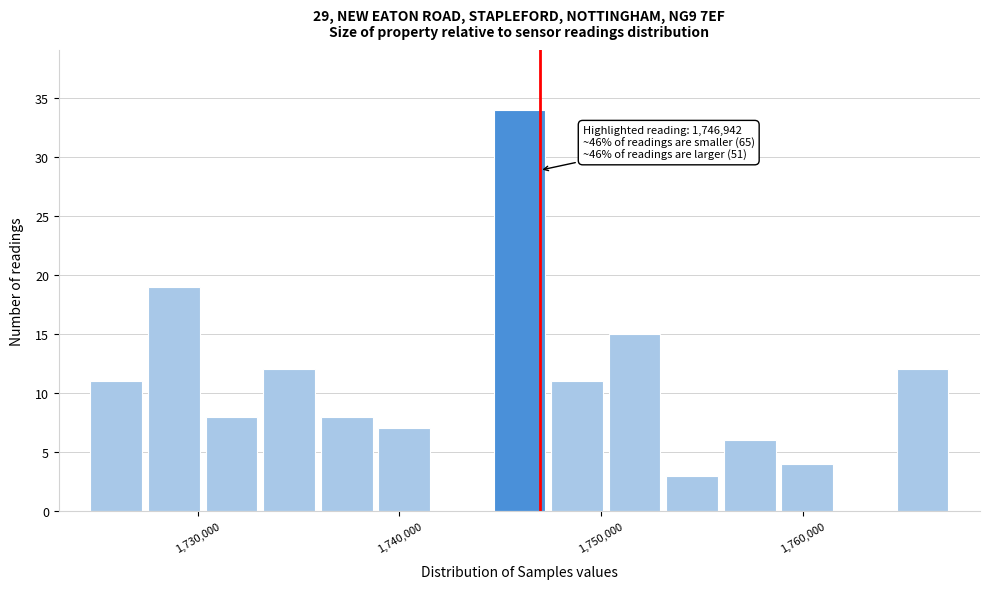

Read against the x-axis, roughly where is the centre of the tallest bar?

1746000